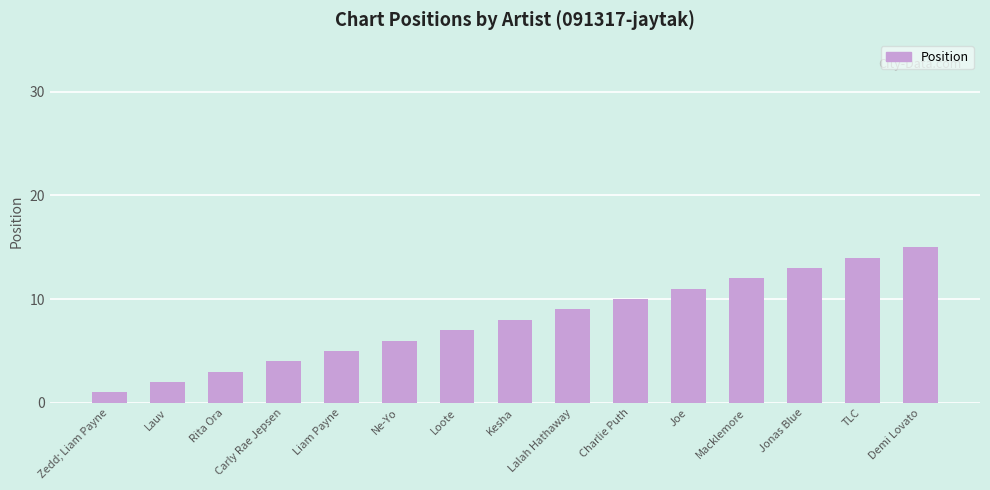

Reading right to left, extract all data points from this chart.

Demi Lovato=15	TLC=14	Jonas Blue=13	Macklemore=12	Joe=11	Charlie Puth=10	Lalah Hathaway=9	Kesha=8	Loote=7	Ne-Yo=6	Liam Payne=5	Carly Rae Jepsen=4	Rita Ora=3	Lauv=2	Zedd; Liam Payne=1